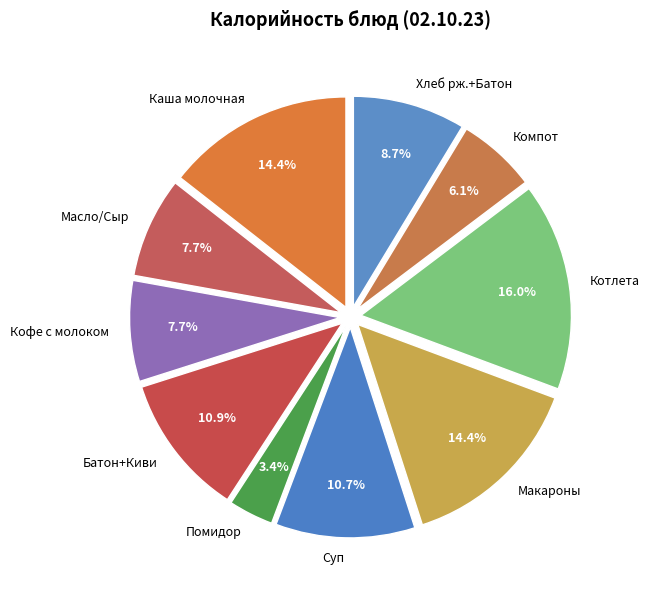

Does any single category account for the majority?

No